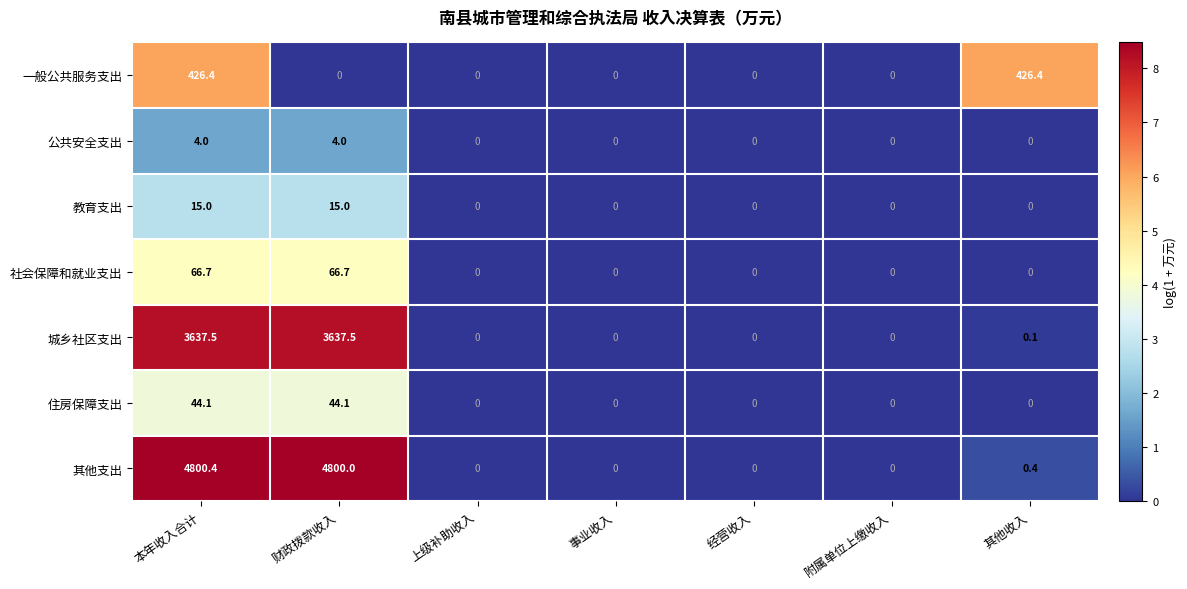

Which series has the widest spread of values?

其他支出